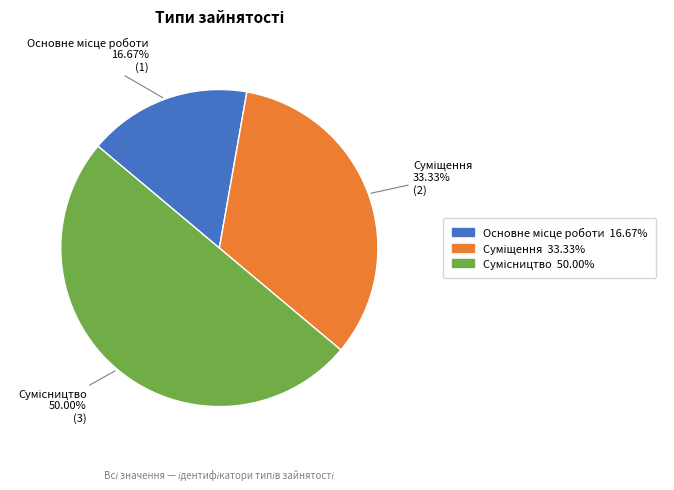

How many segments does this pie chart have?

3